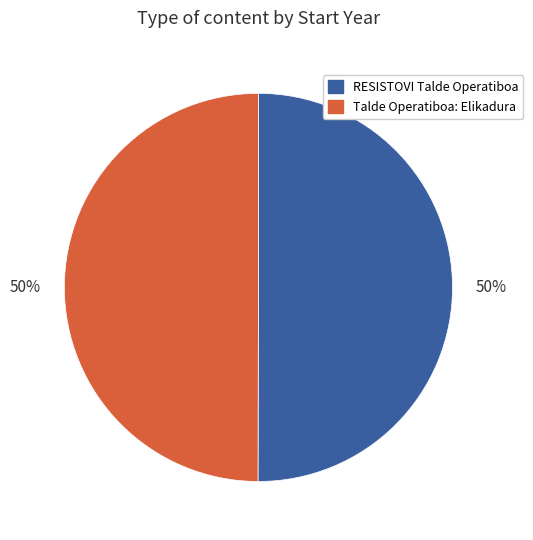

To the nearest percent, what portion does RESISTOVI Talde Operatiboa represent?

50%